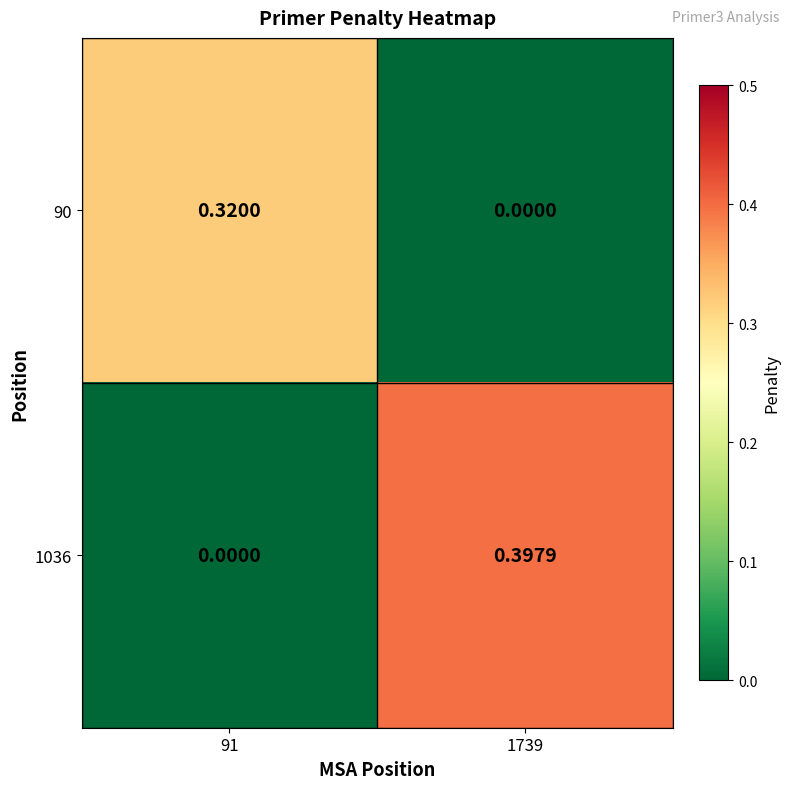

Is the value of 90 at 1739 greater than the value of 1036 at 1739?

No